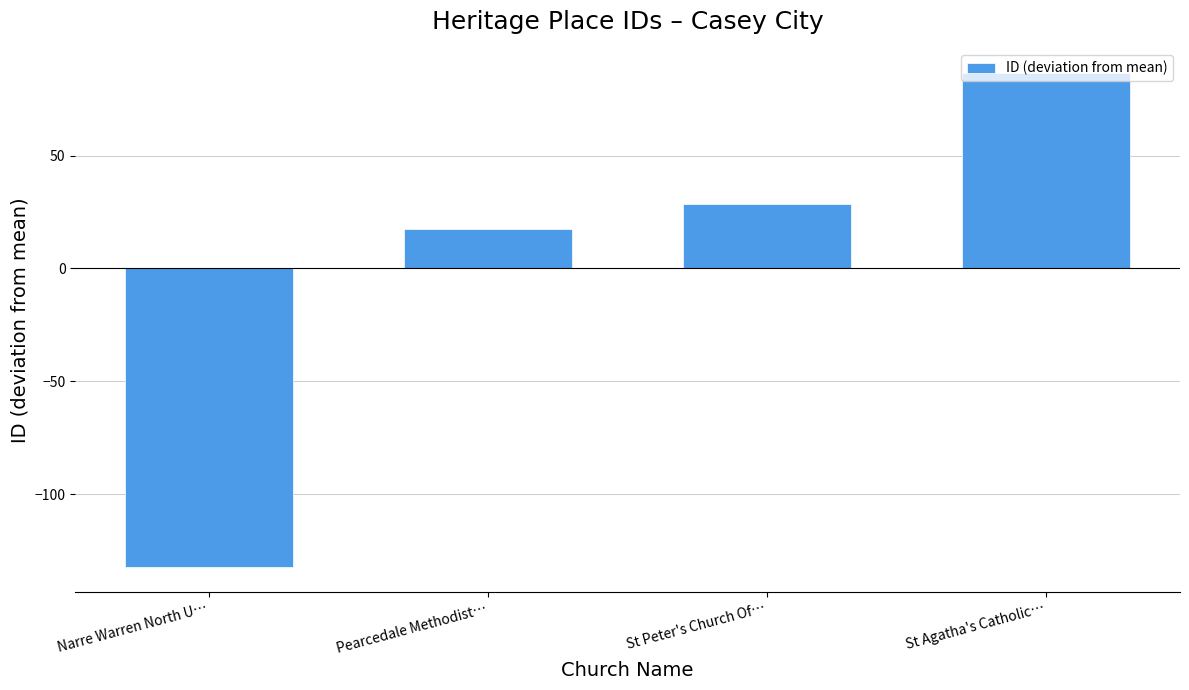

What is the maximum value shown in the chart?

86.5